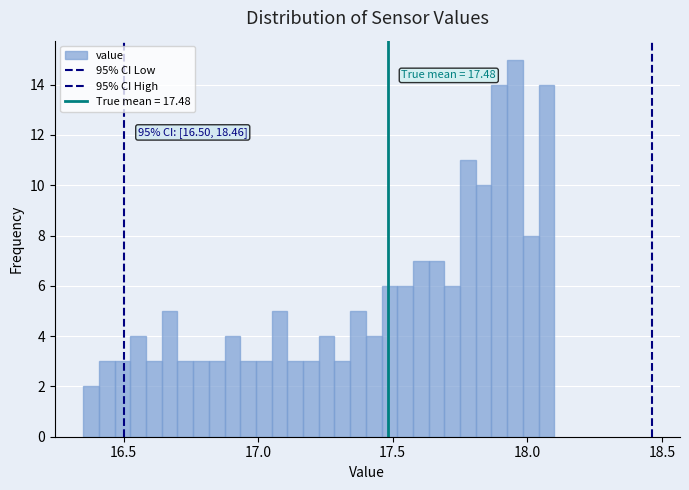

Read against the x-axis, roughly where is the centre of the tallest bar?

17.95